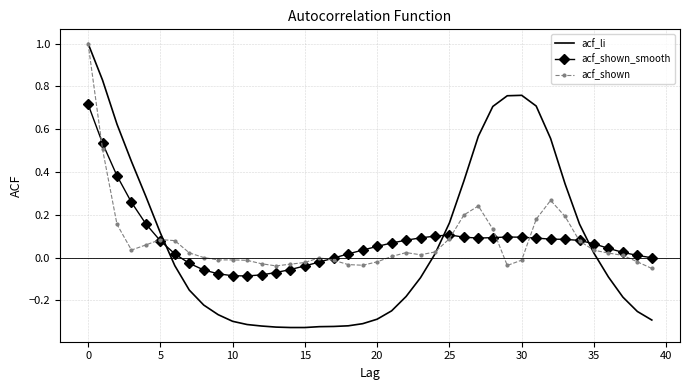

What is the highest value of the acf_li series?

1.0